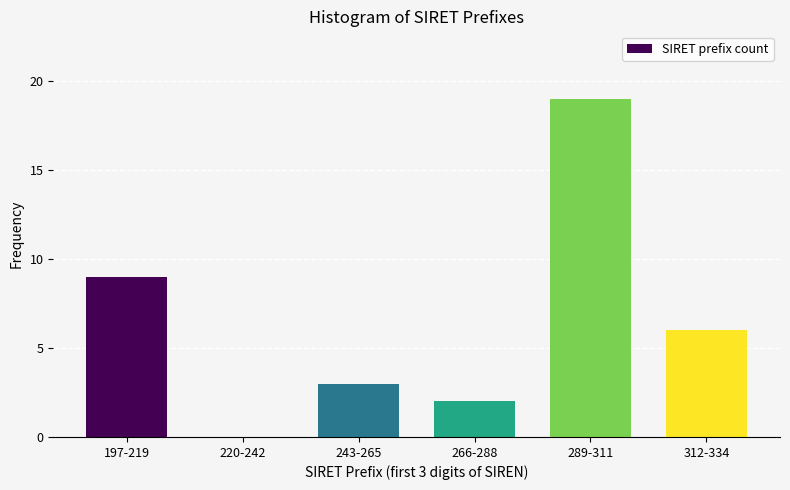

Reading left to right, what are all the values shown in this chart?

197-219=9	220-242=0	243-265=3	266-288=2	289-311=19	312-334=6